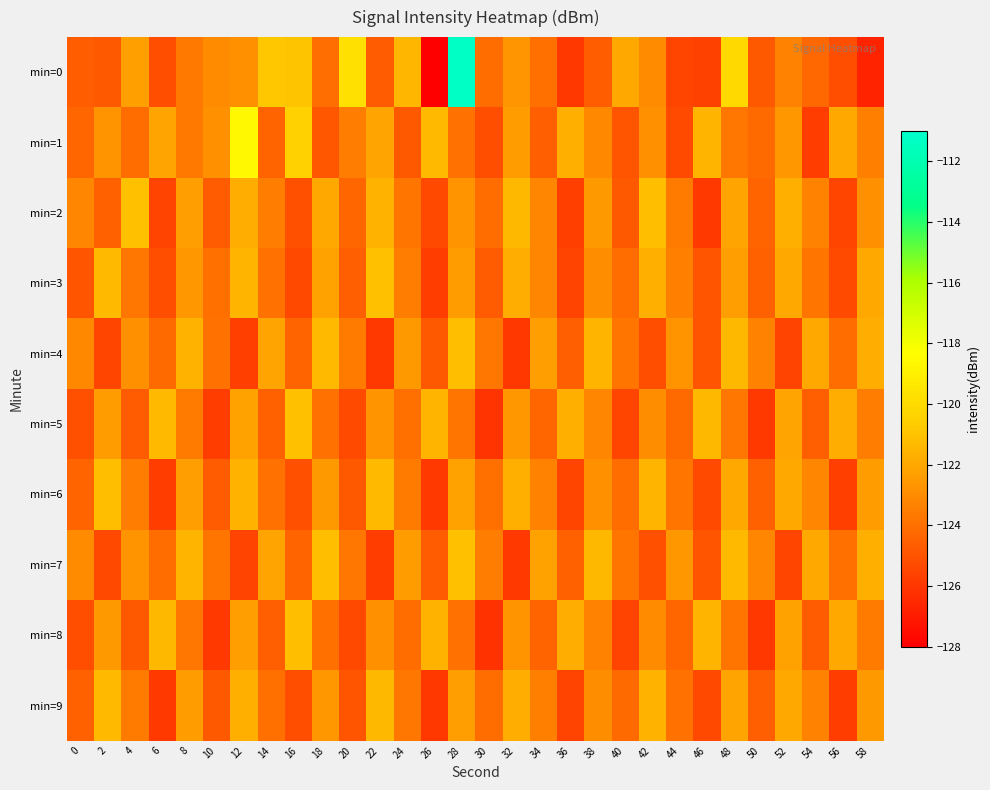

Rank the series by their maximum value, from lowest to highest.

min=9, min=4, min=6, min=8, min=2, min=3, min=5, min=7, min=1, min=0